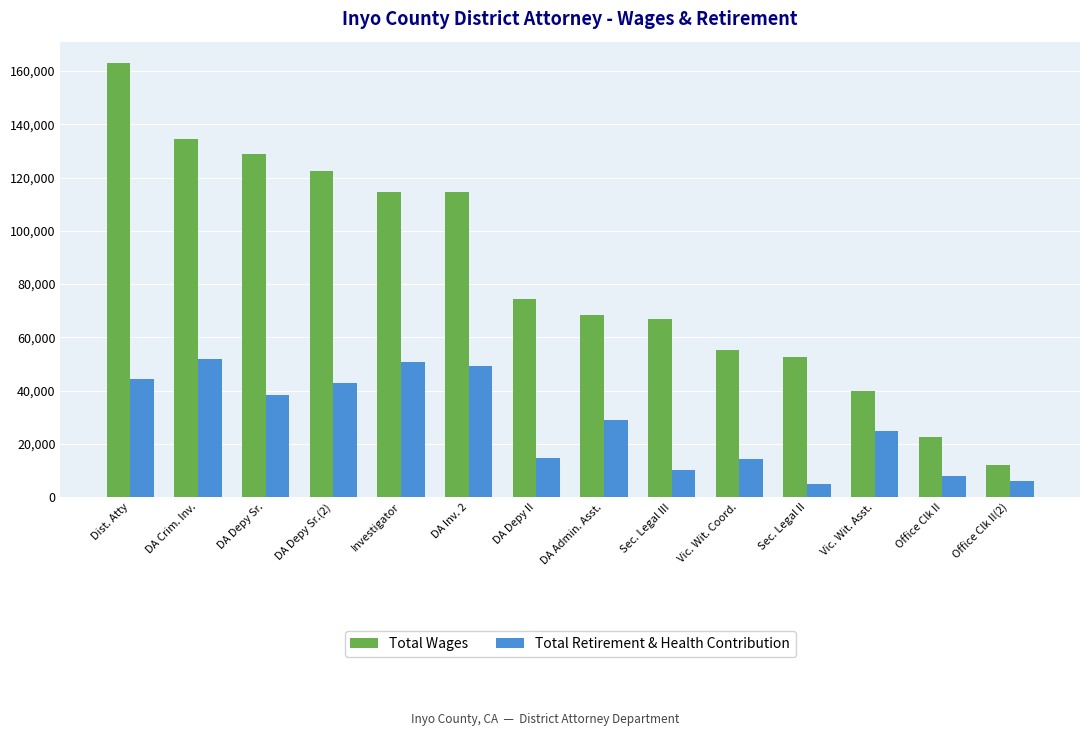

Where is Total Retirement & Health Contribution nearest to the value 28523?

DA Admin. Asst.